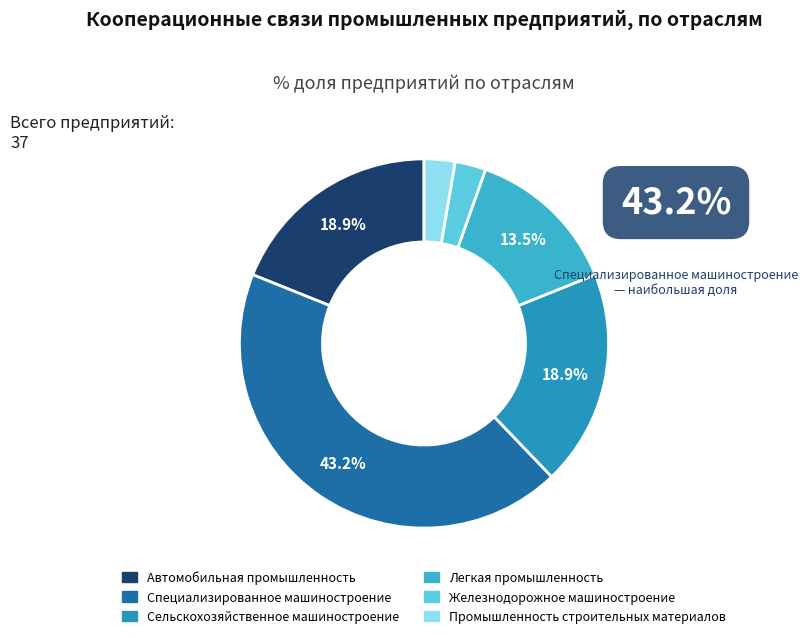

How many segments does this pie chart have?

6